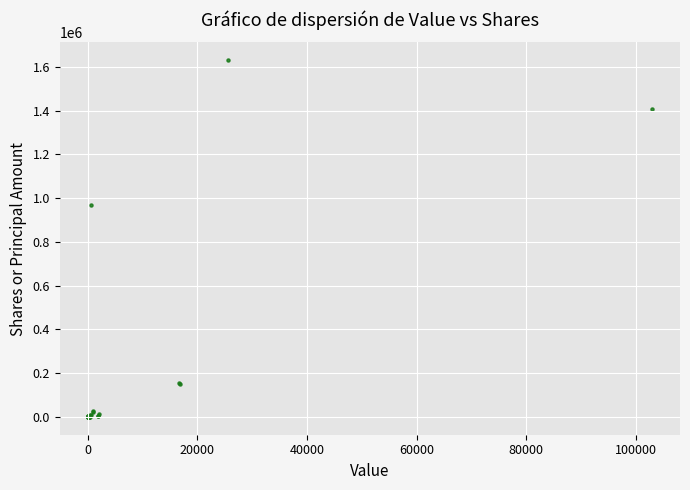

What Y value in the scatter plot is closest to 815361?

966725